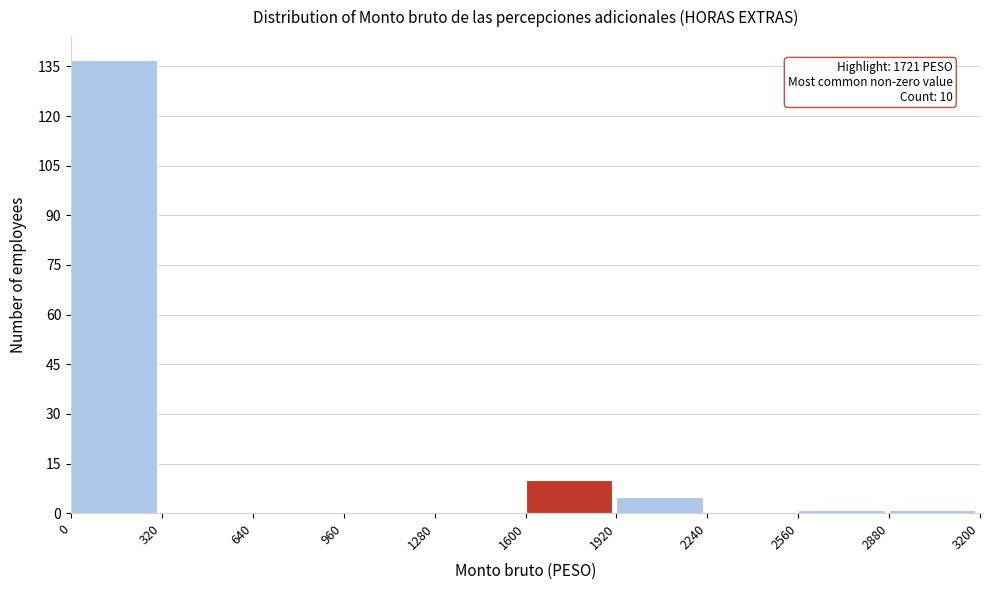

Which range on the x-axis has the tallest bar?

0 to 320